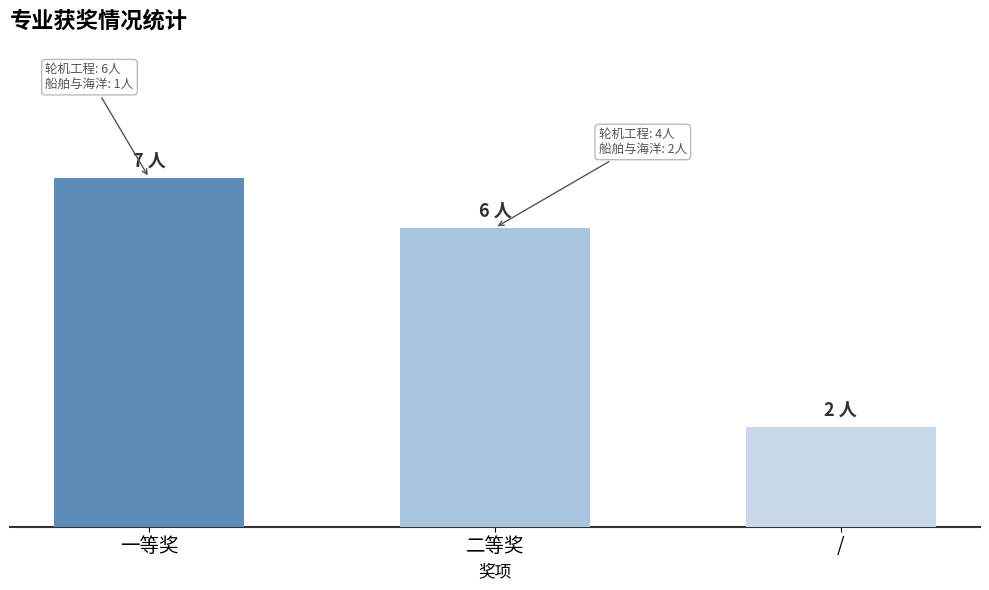

Are the bars grouped side by side (vs. stacked)?

No